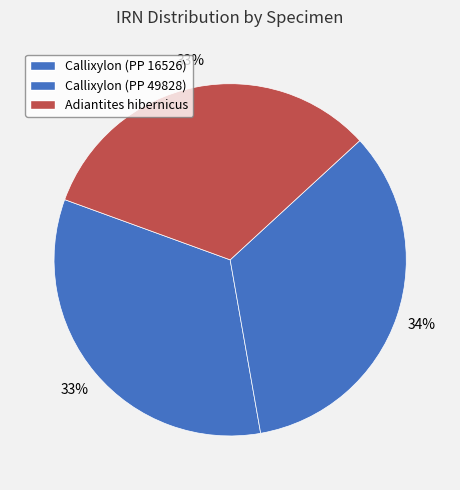

To the nearest percent, what is the average slice percentage?

33%